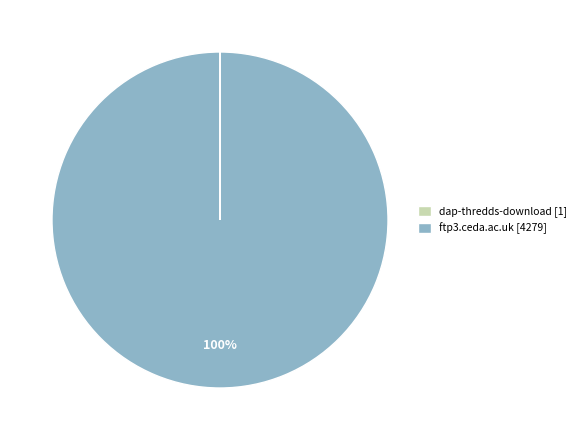

To the nearest percent, what percentage of the pie is ftp3.ceda.ac.uk [4279]?

100%